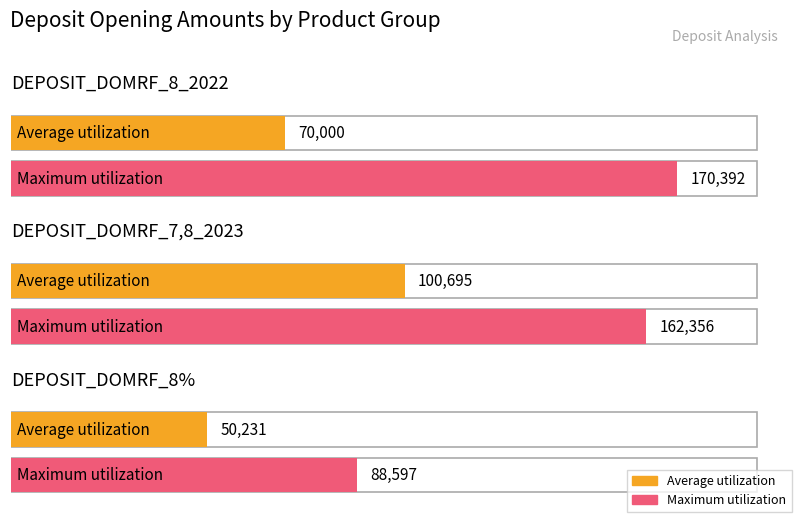

What is the label of the 3rd bar from the left?

DEPOSIT_DOMRF_8%